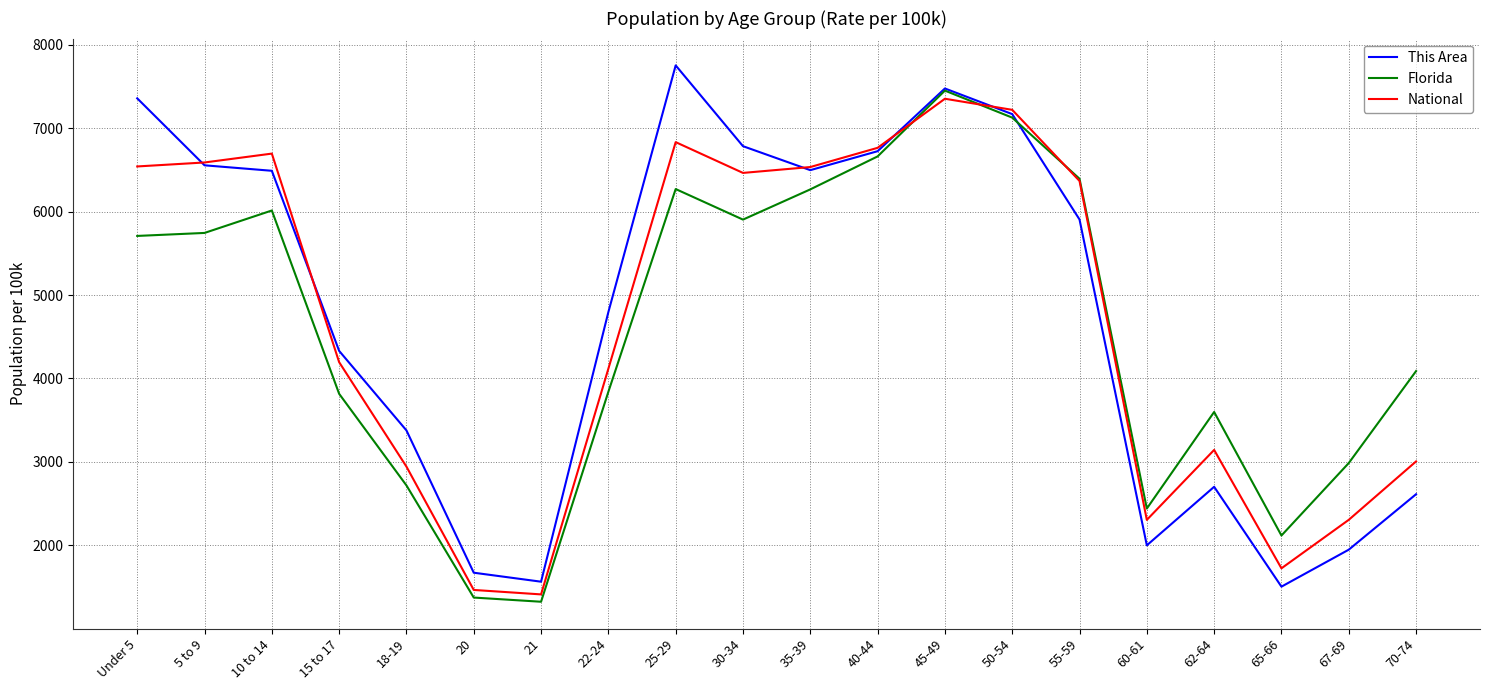

Rank the series by their maximum value, from lowest to highest.

National, Florida, This Area